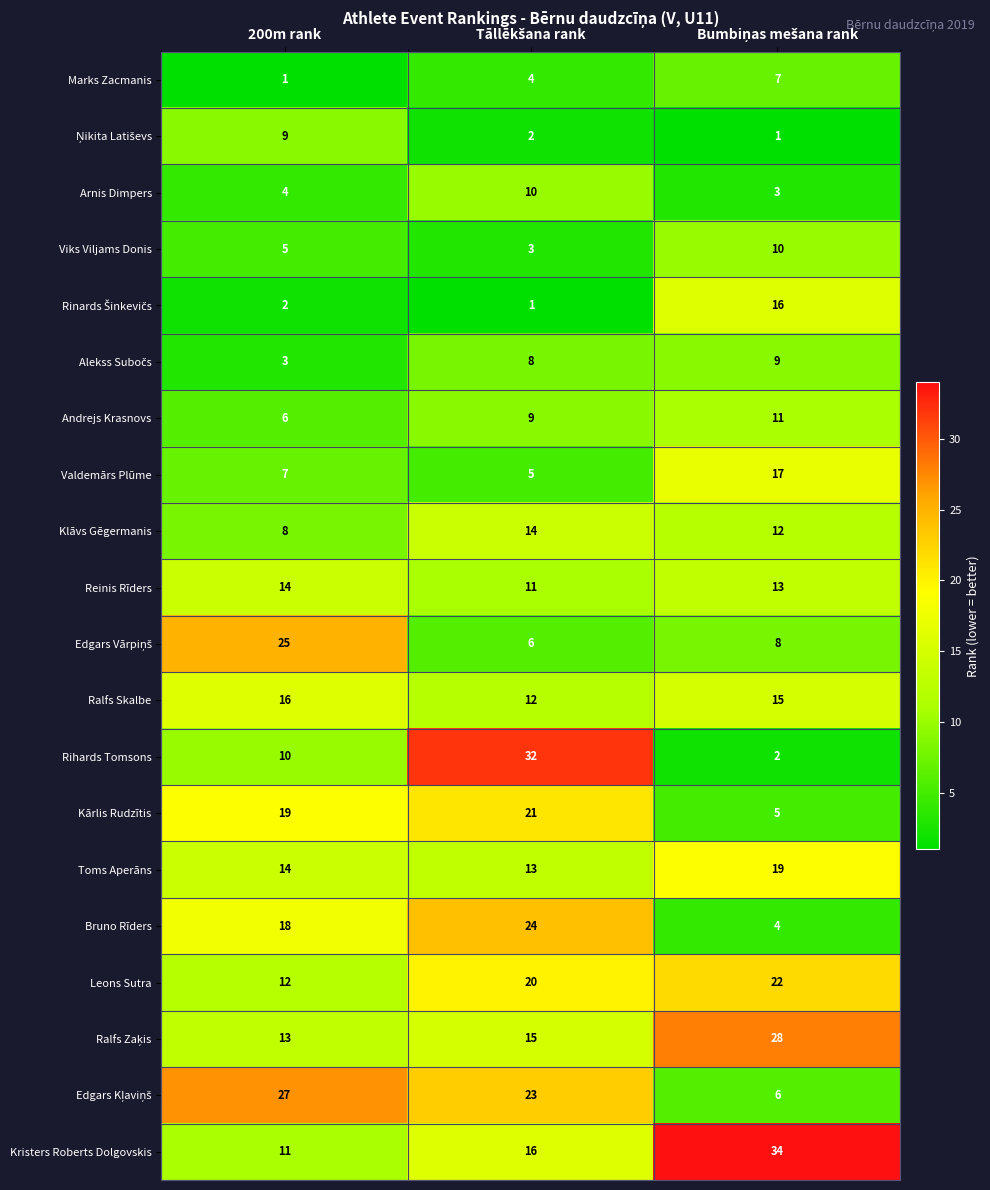

At how many categories does at least one series exceed 2?

3